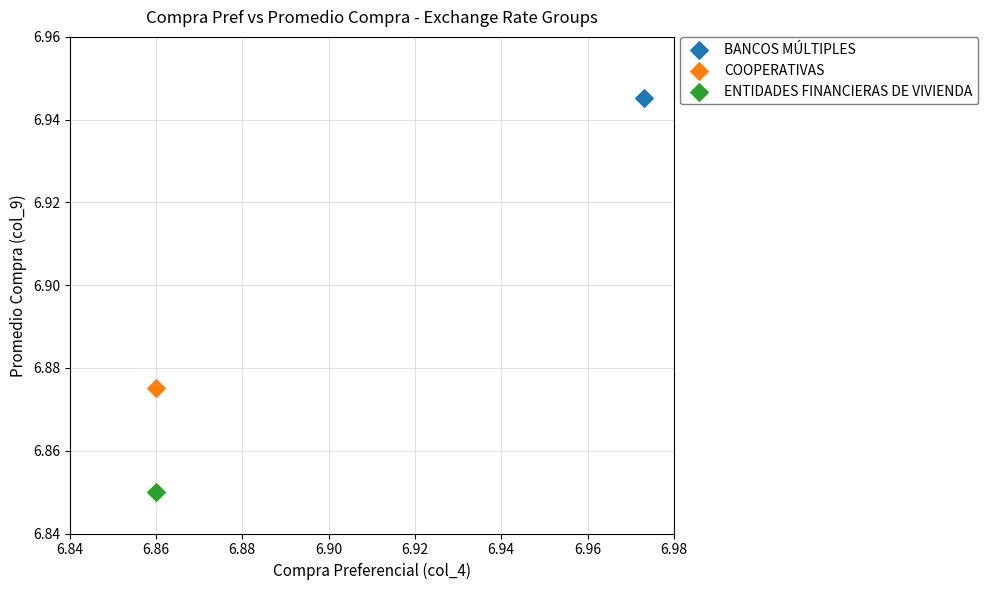

Which series contains the highest Y value?

BANCOS MÚLTIPLES